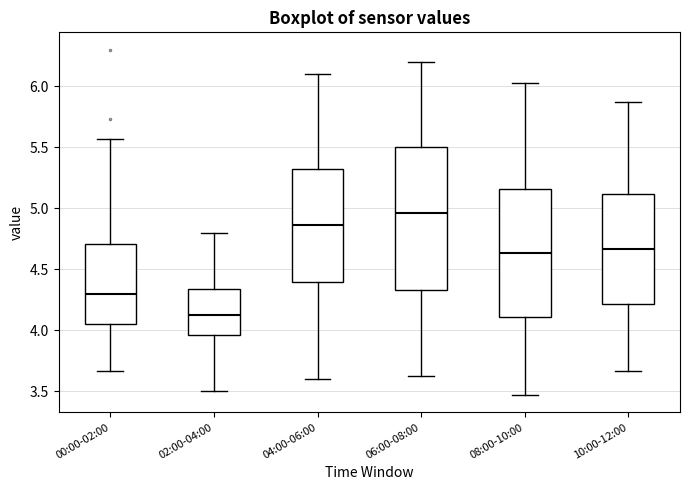

Where is the upper edge of the box for 08:00-10:00 on the y-axis? The values are not printed on the chart, so give them approximately, as read against the axis.

5.15